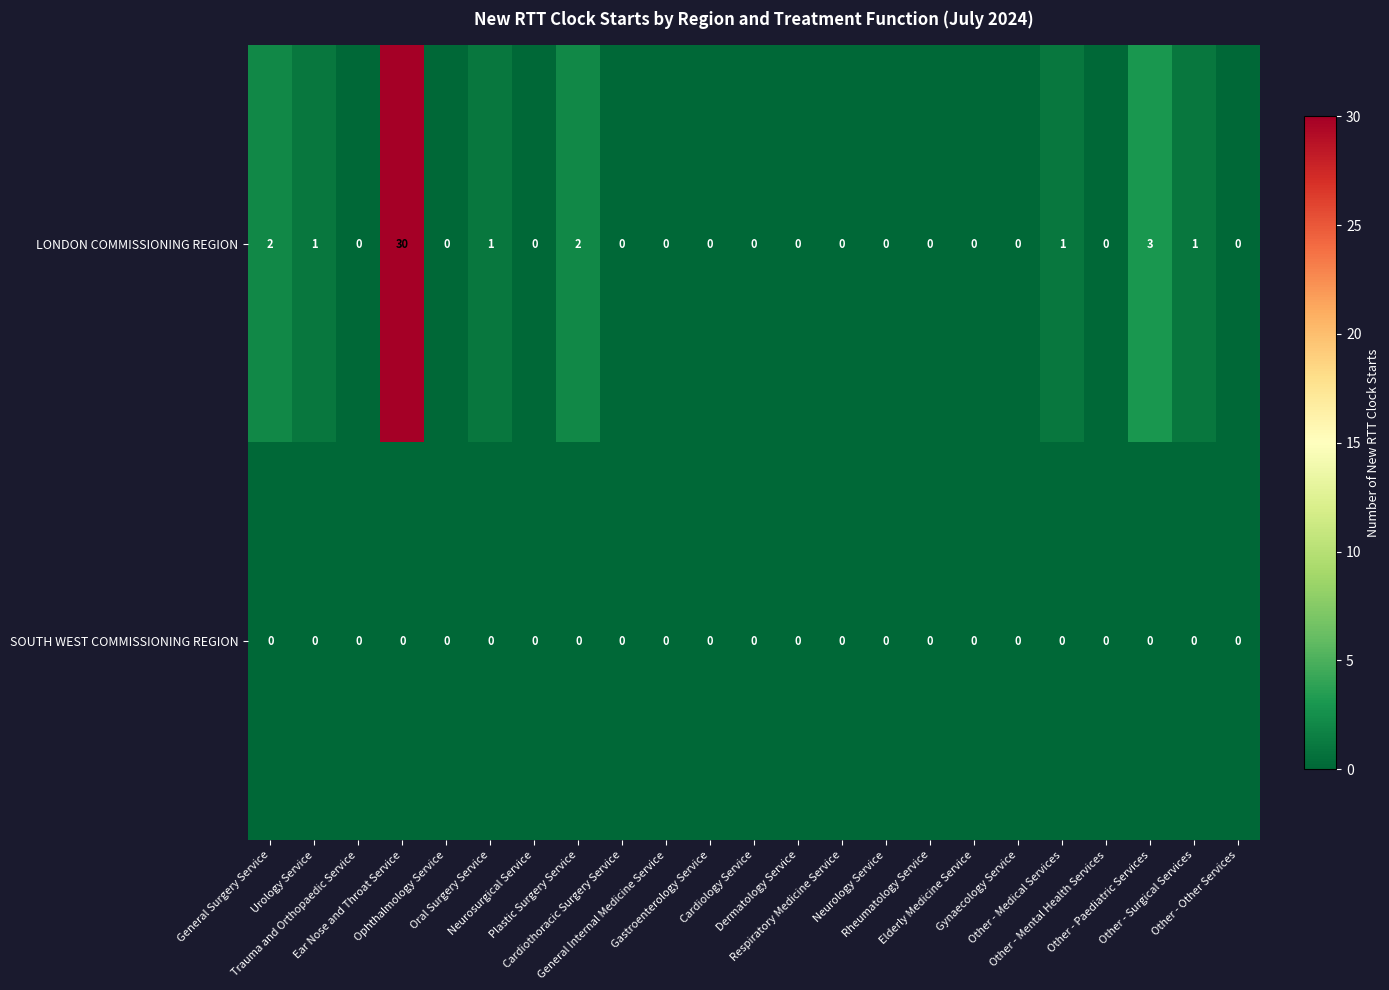

At which category does the chart reach its peak across all series?

Ear Nose and Throat Service